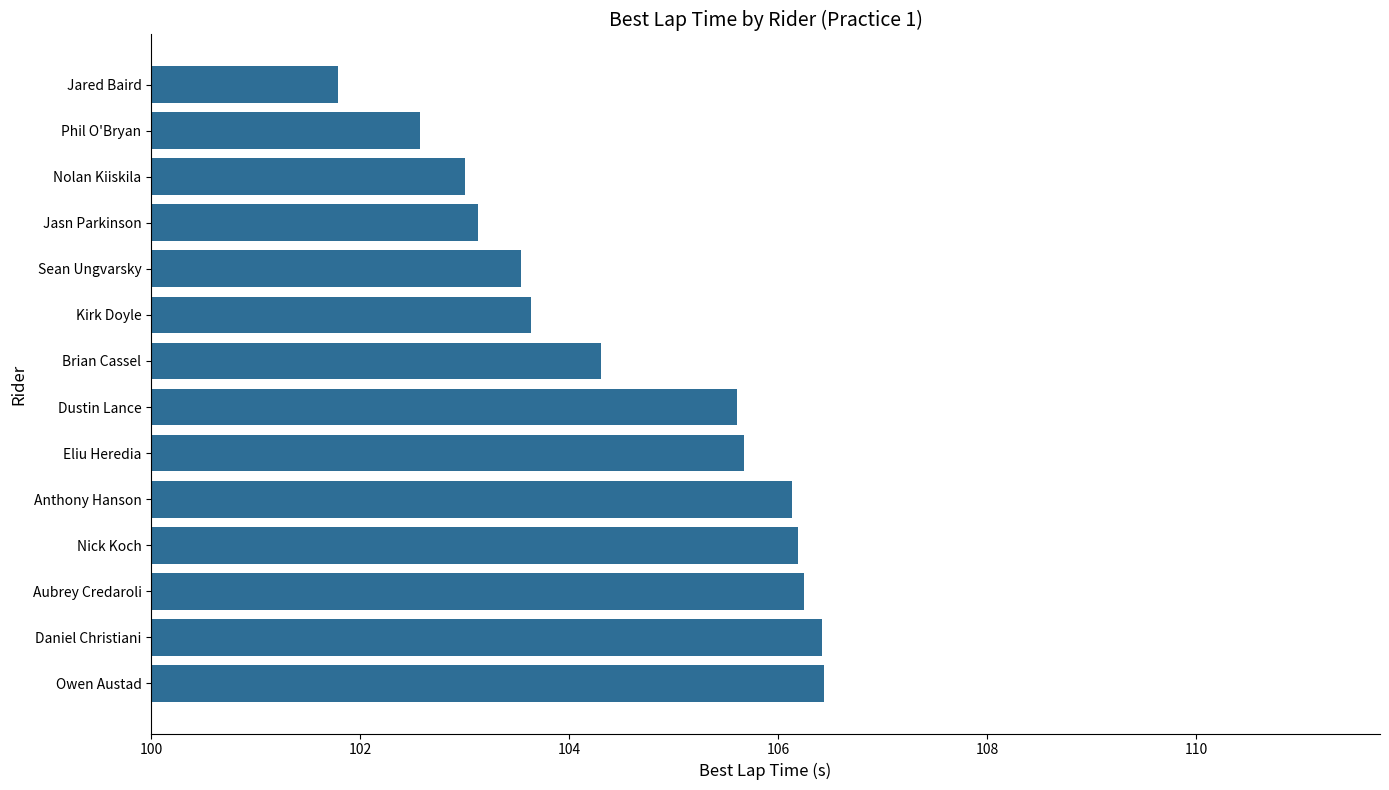

What is the greatest value displayed?

106.4